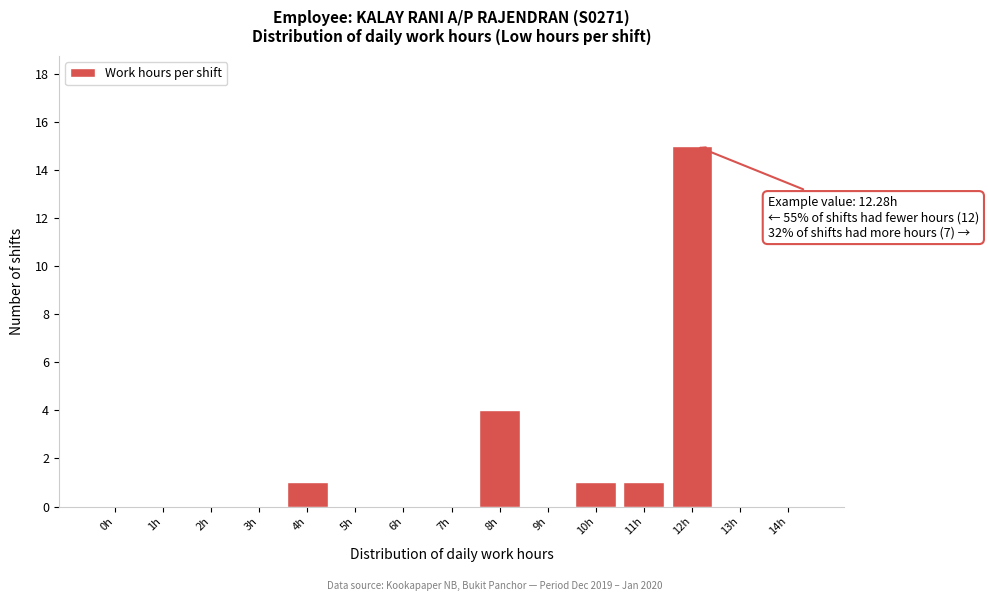

Reading left to right, what are all the values shown in this chart?

0h=0	1h=0	2h=0	3h=0	4h=1	5h=0	6h=0	7h=0	8h=4	9h=0	10h=1	11h=1	12h=15	13h=0	14h=0